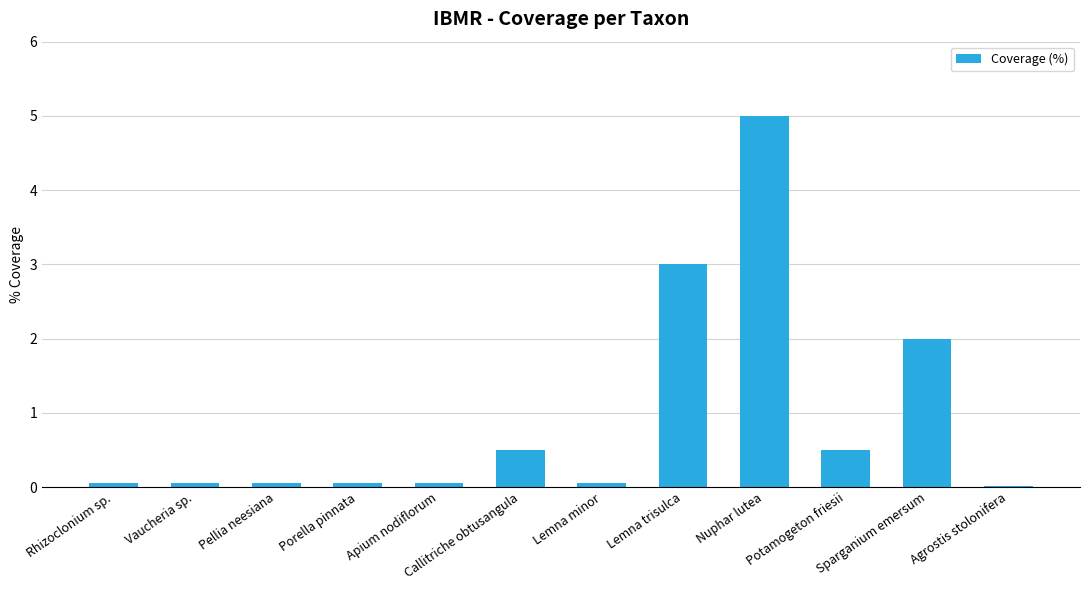

What is the sum of the values at Potamogeton friesii and Lemna trisulca?

3.5